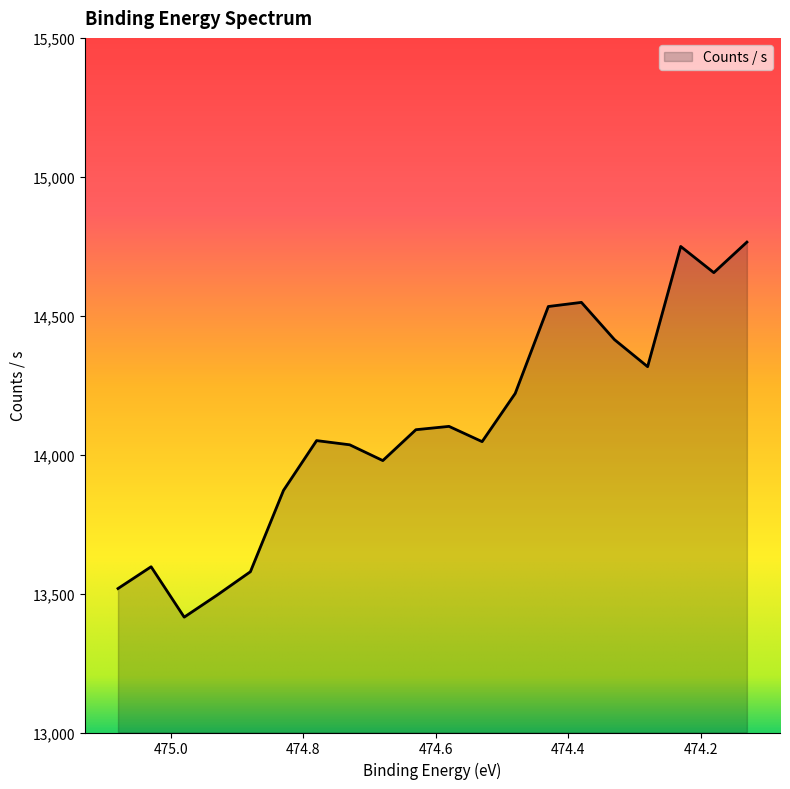

What is the label of the 14th point from the left?

474.43